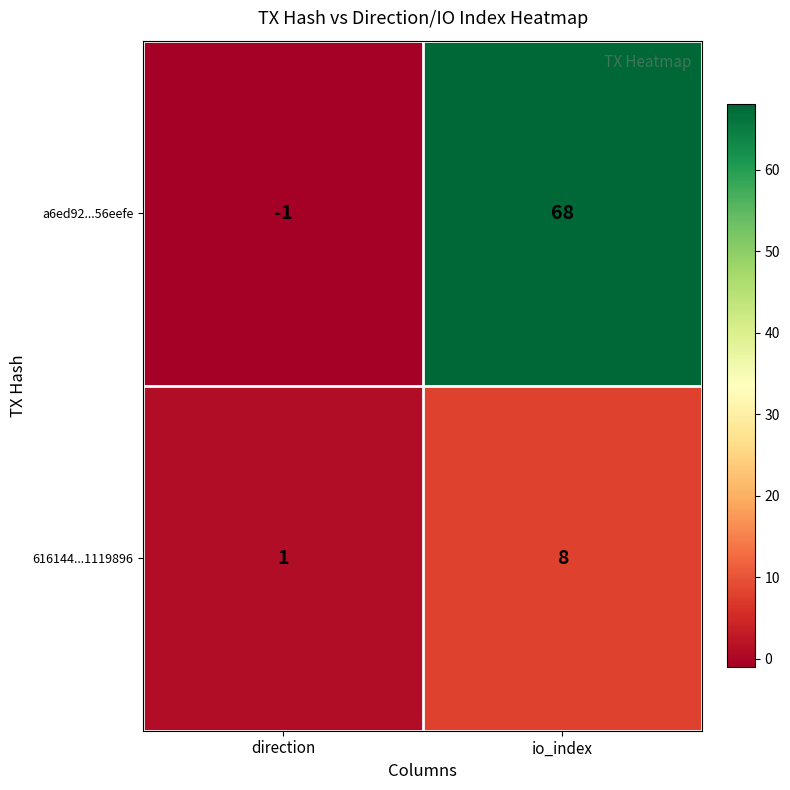

What is the average value of the a6ed92...56eefe series?

34